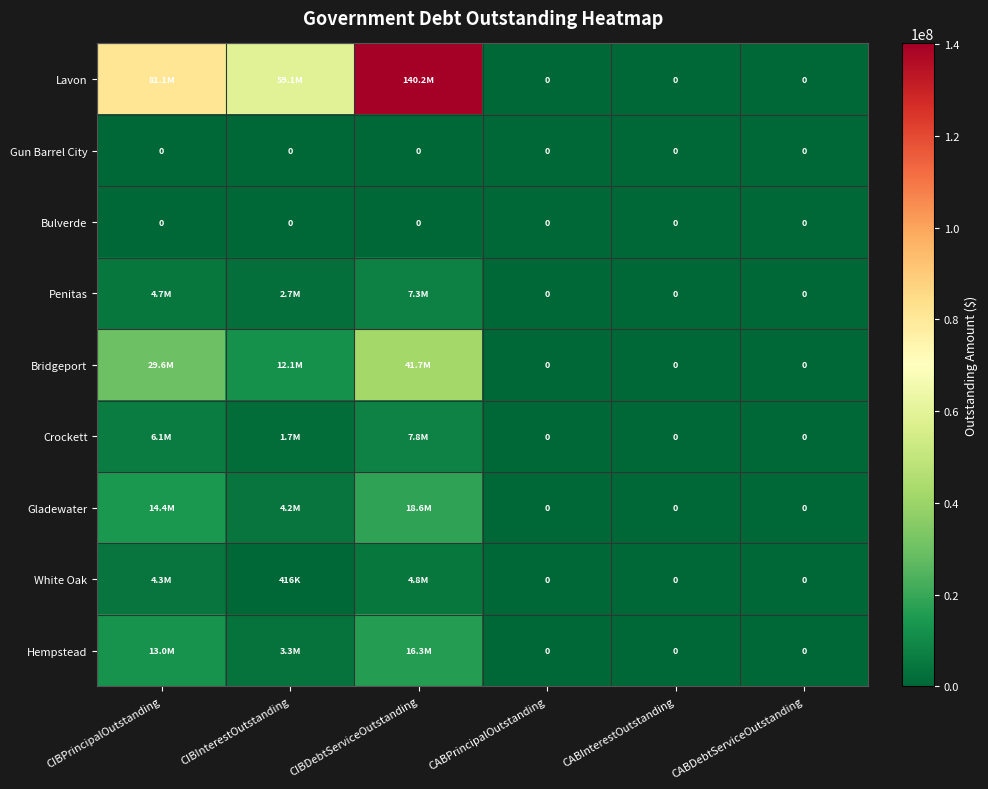

Count the number of categories in the chart.

6